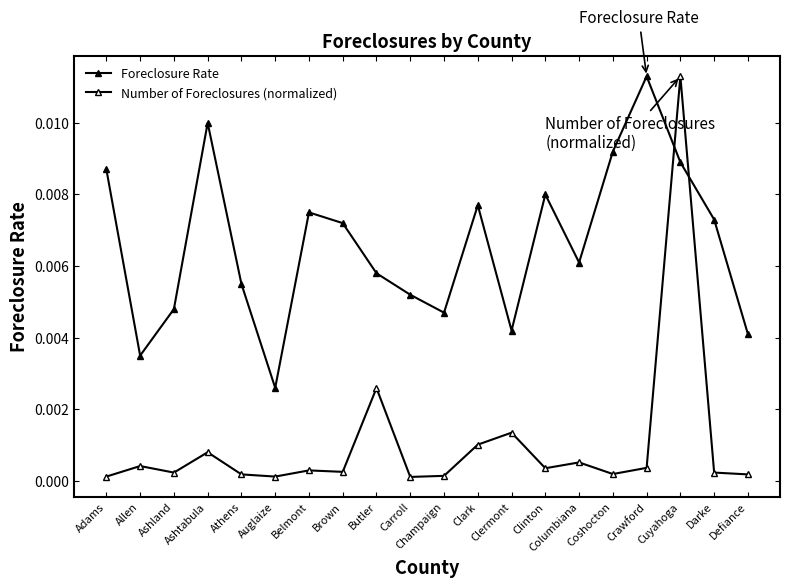

What position from the left is Cuyahoga?

18